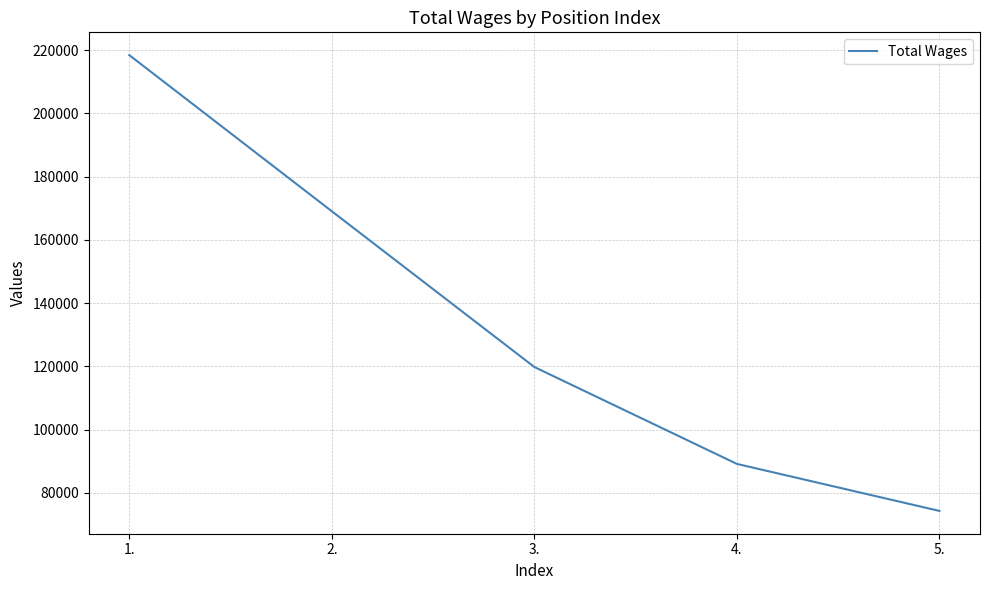

List the labels in order of value, largest first.

1., 2., 3., 4., 5.